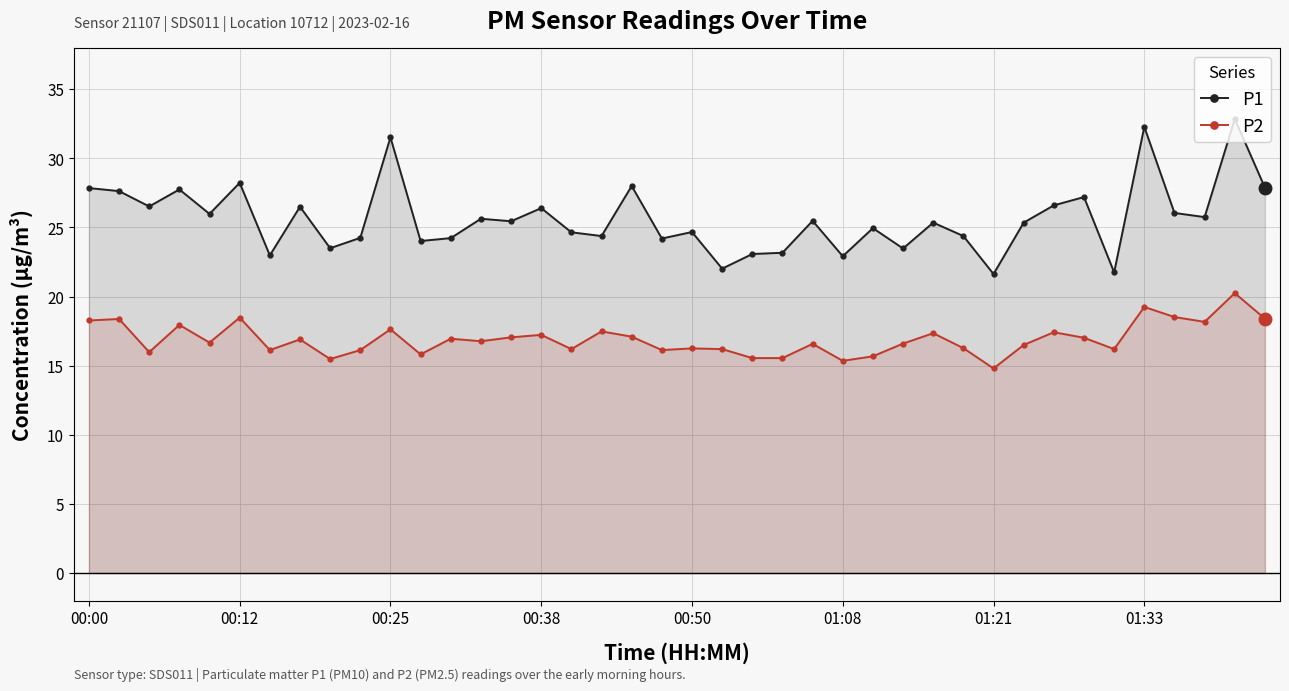

Reading left to right, extract all data points from this chart.

P1: 27.9	27.6	26.5	27.8	26.0	28.2	23.0	26.5	23.5	24.2	31.5	24.0	24.2	25.6	25.4	26.4	24.6	24.4	28.0	24.2	24.7	22.0	23.1	23.2	25.5	22.9	24.9	23.5	25.4	24.4	21.6	25.4	26.6	27.2	21.8	32.3	26.1	25.8	32.9	27.9
P2: 18.3	18.4	16.0	17.9	16.7	18.5	16.1	16.9	15.5	16.1	17.6	15.8	16.9	16.8	17.1	17.2	16.2	17.5	17.1	16.1	16.2	16.2	15.6	15.6	16.6	15.3	15.7	16.6	17.4	16.3	14.8	16.5	17.4	17.0	16.2	19.2	18.5	18.2	20.2	18.4